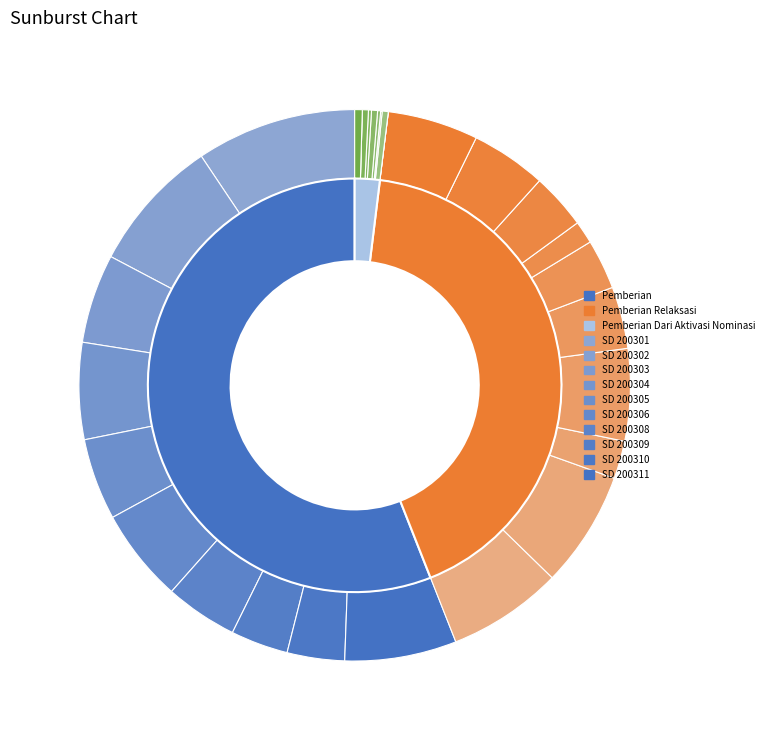

To the nearest percent, what percentage of the pie is SD NEGERI 200305?

9%